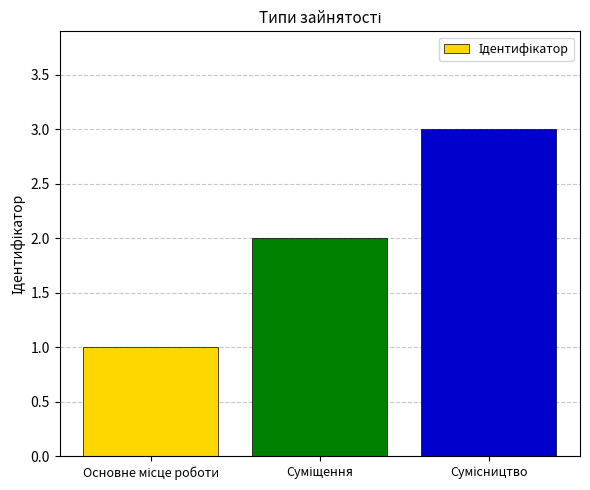

How many values are below 2?

1